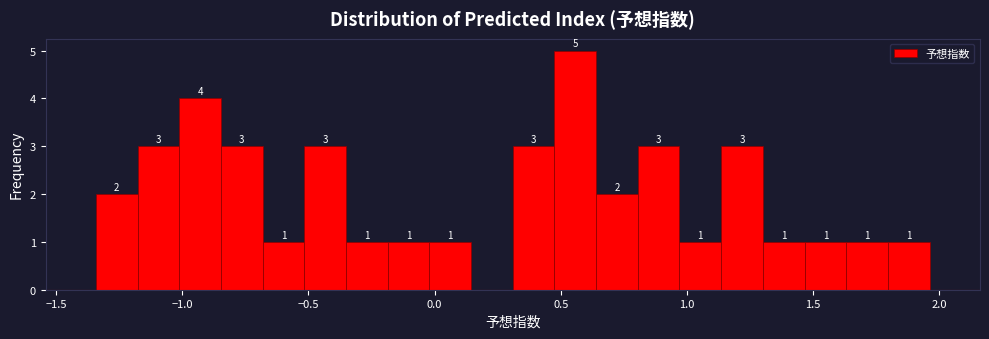

Around what value on the x-axis is the tallest bar? Give the approximate position of its centre, as read against the axis.

0.55